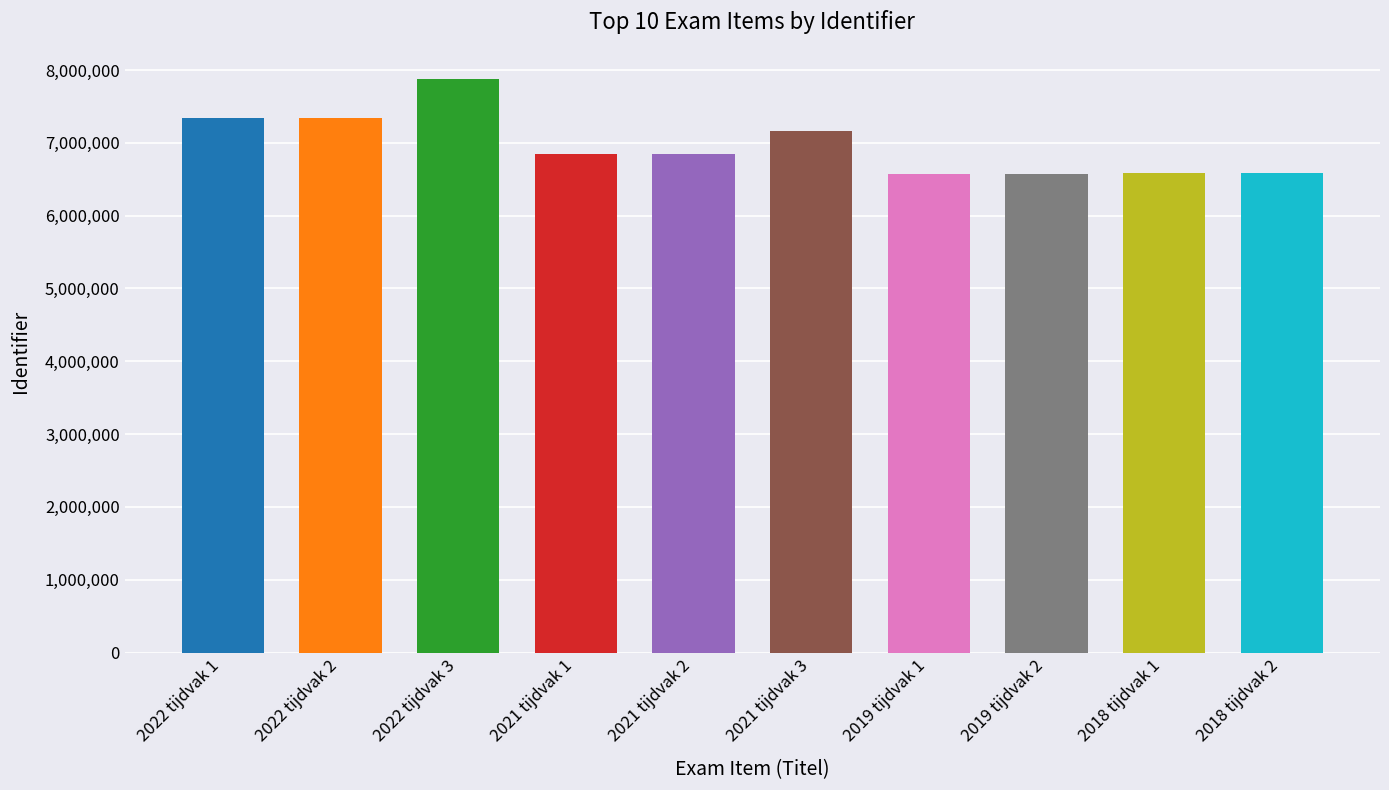

What is the sum of the values at 2021 tijdvak 3 and 2021 tijdvak 1?

14006697